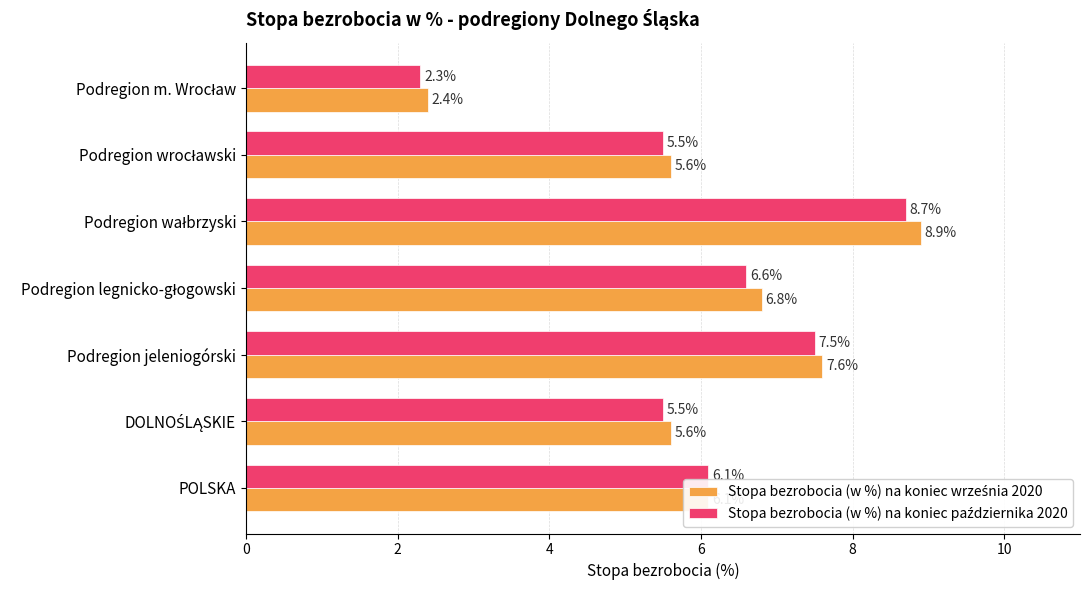

What is the total value across all series at Podregion jeleniogórski?

15.1